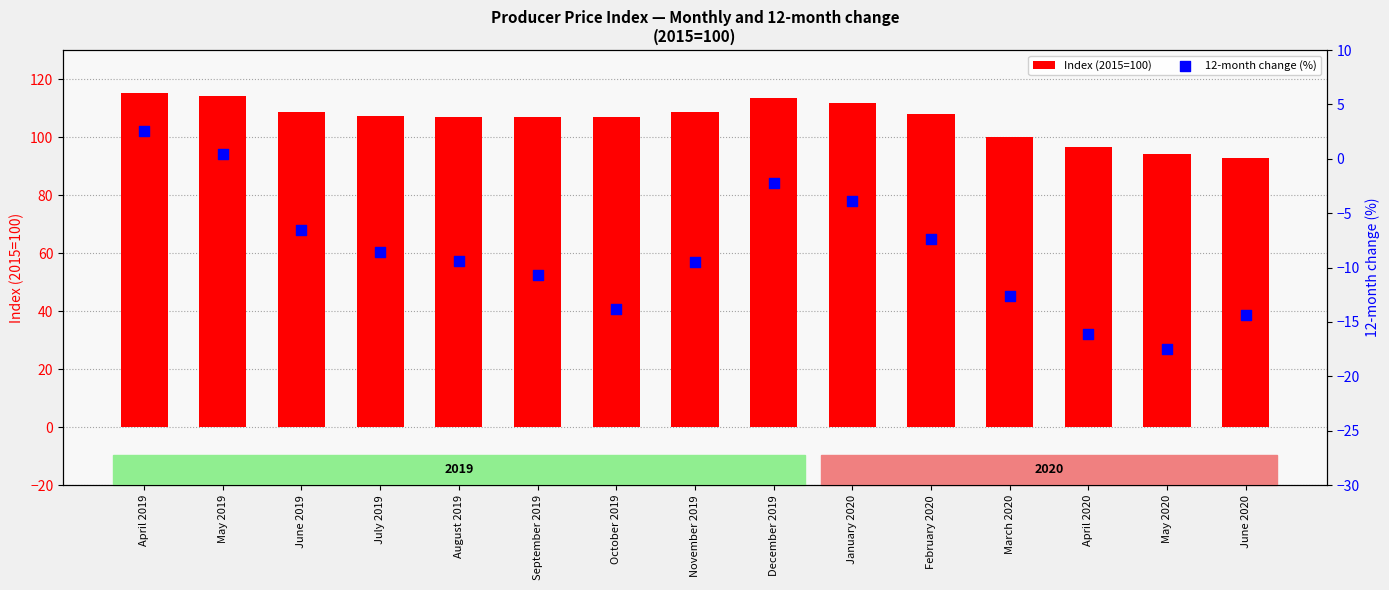

At how many categories does at least one series exceed 86?

15